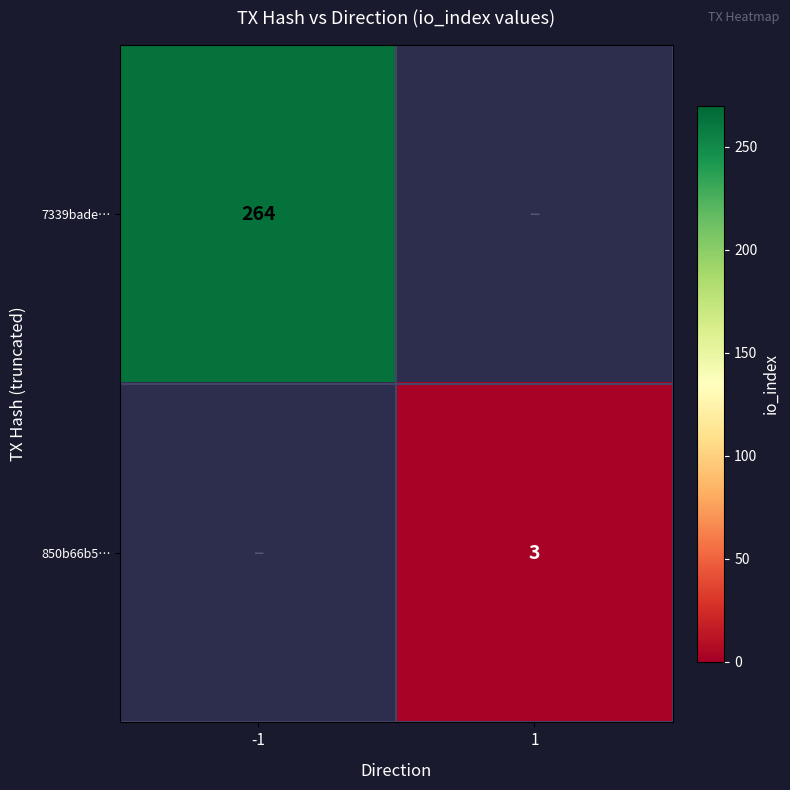

What is the minimum value shown in the chart?

3.0